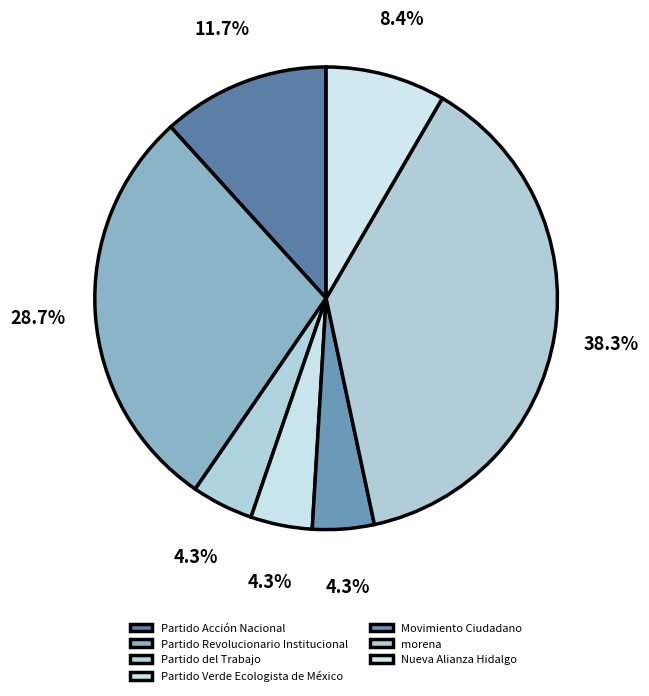

What is the largest slice in the pie chart?

morena